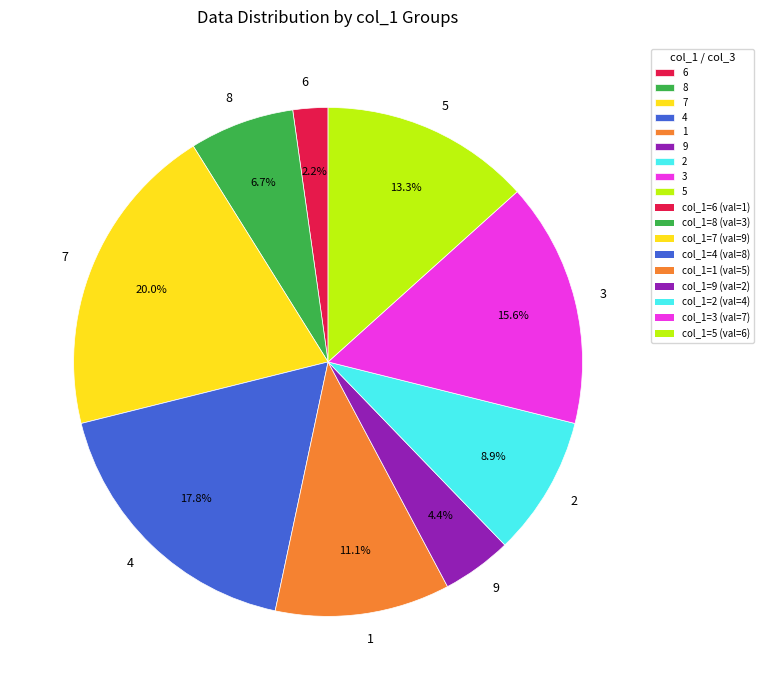

To the nearest percent, what portion does 8 represent?

7%